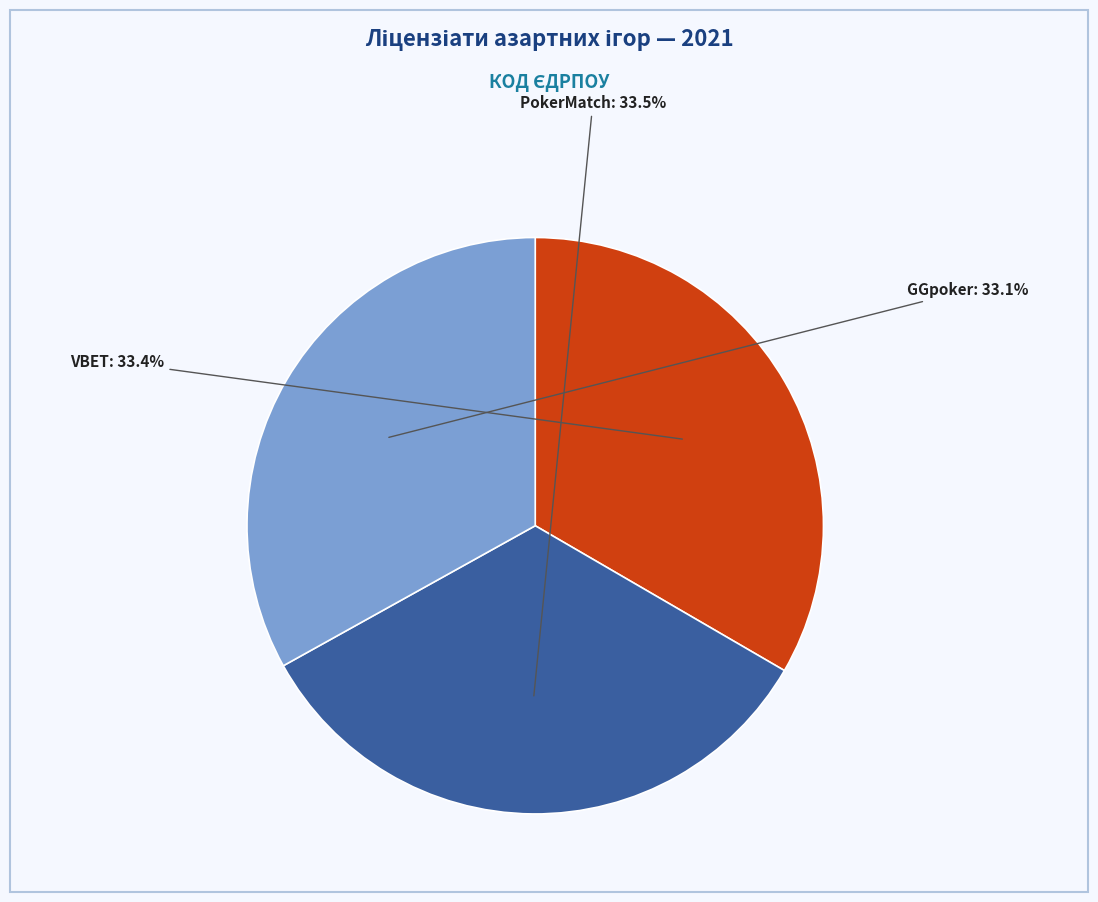

How many slices are in this pie chart?

3